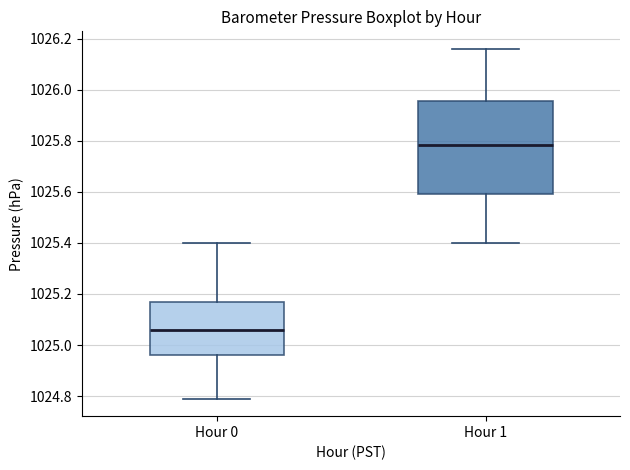

Reading left to right, read every box against the y-axis: the position of its median line, the range the box covers, and the ends of its whiskers. The values are not printed on the chart, so give them approximately, as read against the axis.

Hour 0: median 1025.06, box 1024.96 to 1025.18, whiskers 1024.80 to 1025.40
Hour 1: median 1025.78, box 1025.60 to 1025.96, whiskers 1025.40 to 1026.16